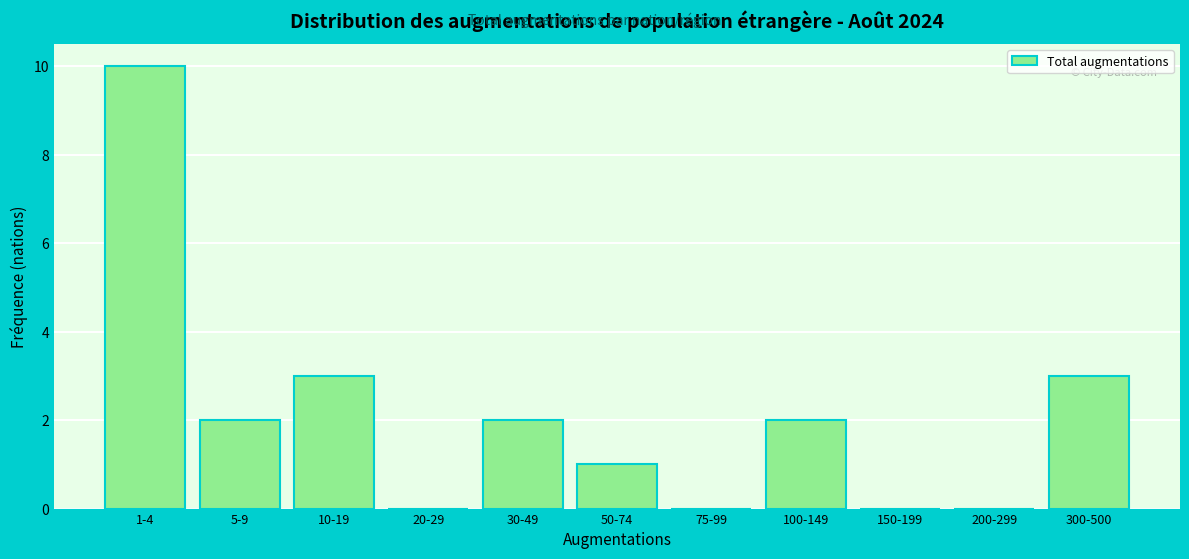

Reading right to left, extract all data points from this chart.

300-500=3	200-299=0	150-199=0	100-149=2	75-99=0	50-74=1	30-49=2	20-29=0	10-19=3	5-9=2	1-4=10